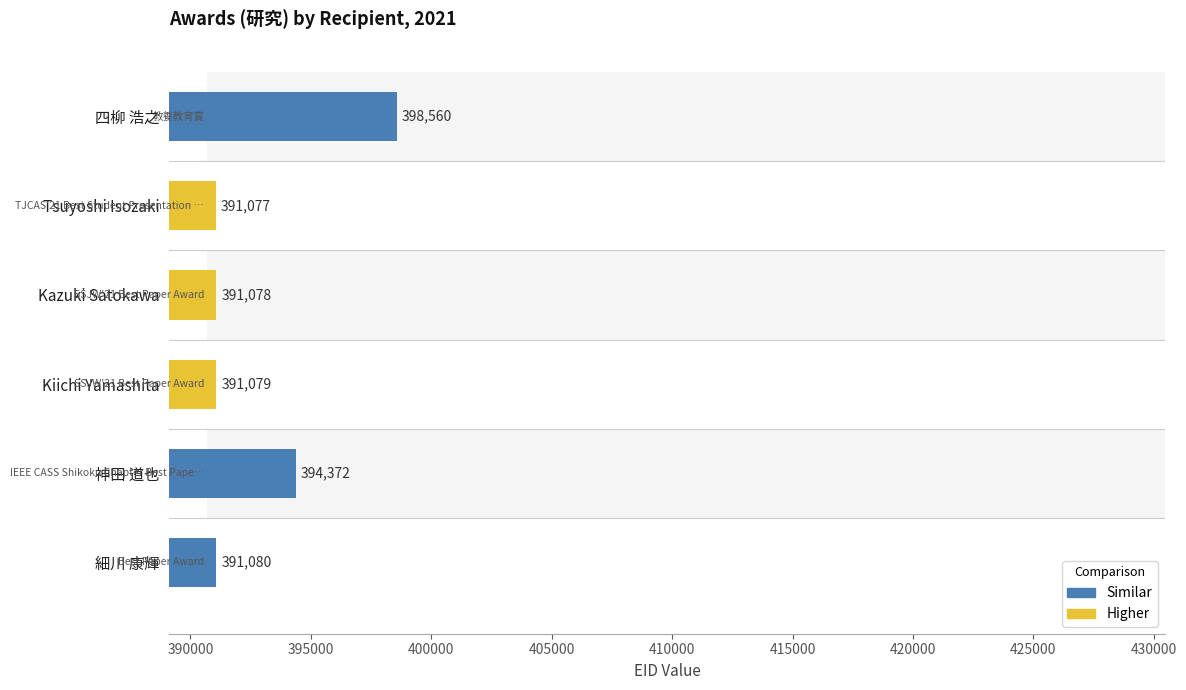

Are the bars grouped side by side (vs. stacked)?

No